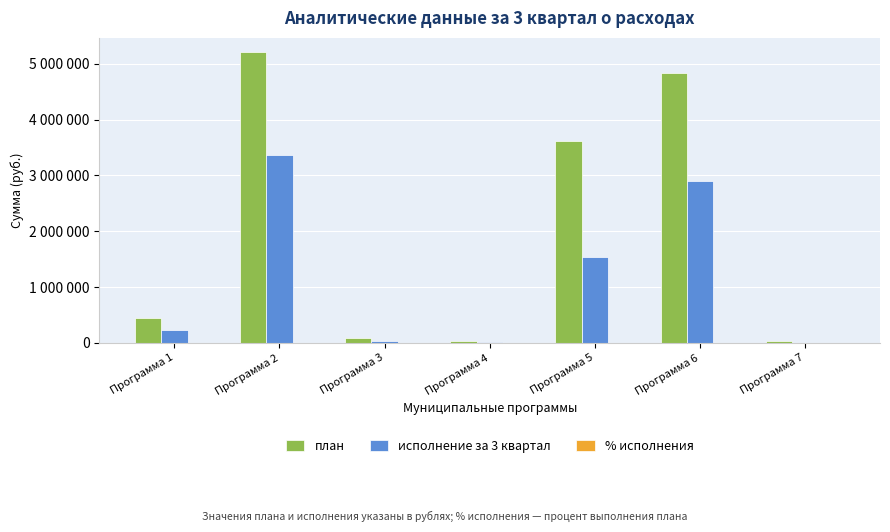

What is the sum of all план values?

14274486.0